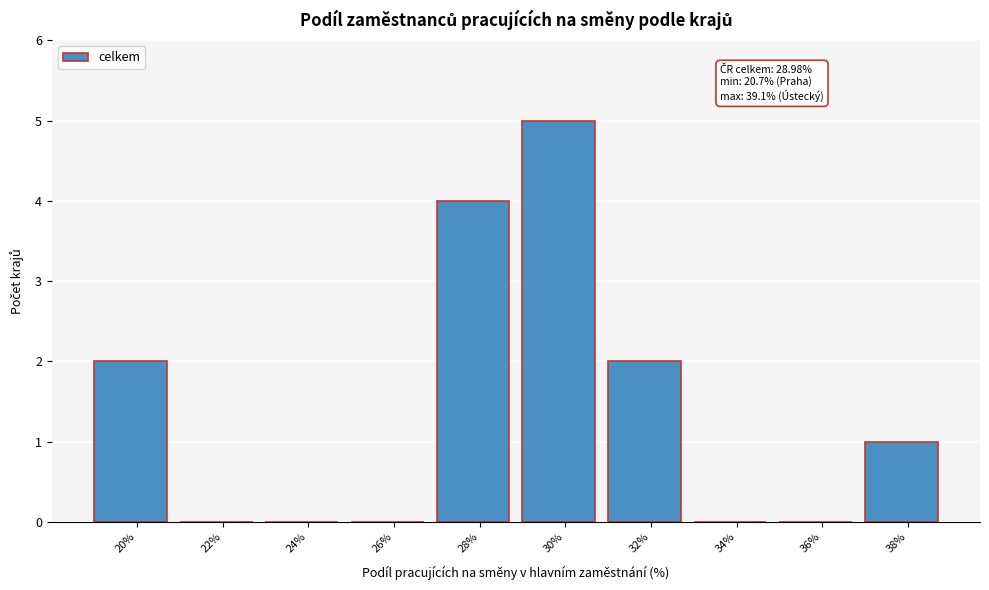

Reading left to right, transcribe all the data shown in this chart.

20%=2	22%=0	24%=0	26%=0	28%=4	30%=5	32%=2	34%=0	36%=0	38%=1